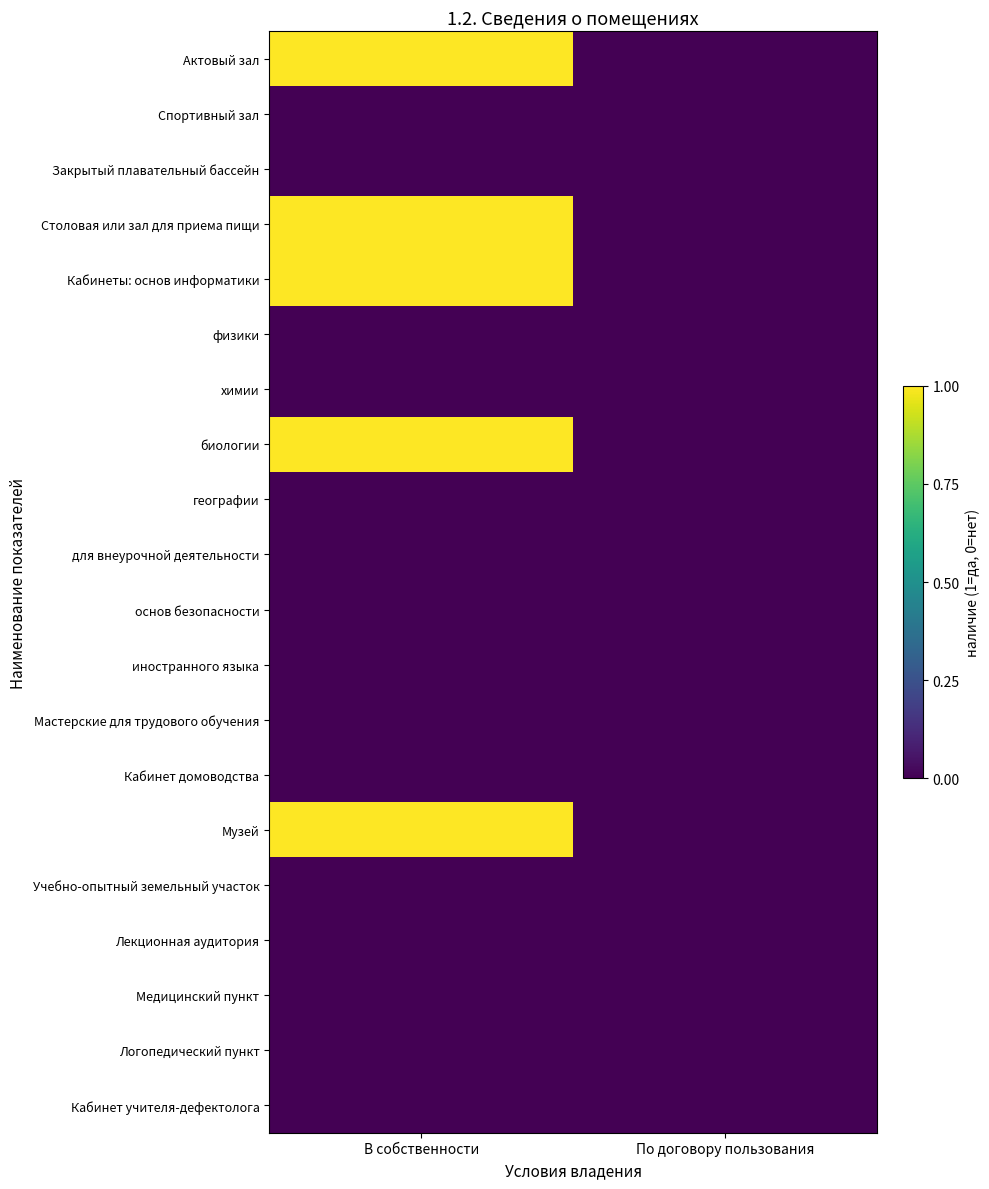

Which series has the largest range (max minus min)?

Актовый зал